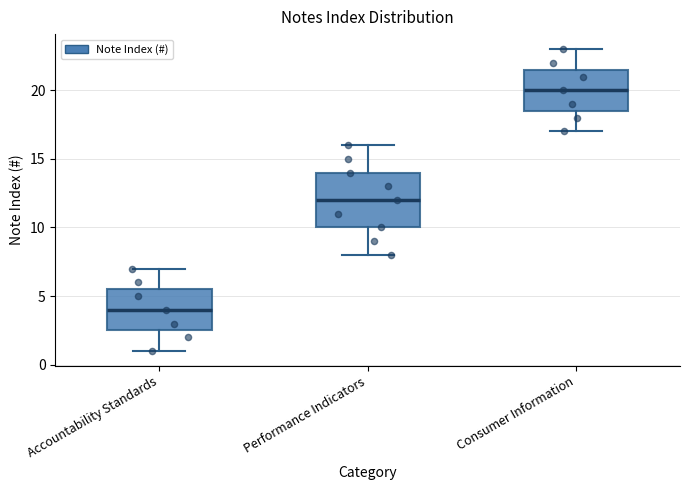

Reading left to right, read every box against the y-axis: the position of its median line, the range the box covers, and the ends of its whiskers. The values are not printed on the chart, so give them approximately, as read against the axis.

Accountability Standards: median 4.0, box 2.5 to 5.5, whiskers 1.0 to 7.0
Performance Indicators: median 12.0, box 10.0 to 14.0, whiskers 8.0 to 16.0
Consumer Information: median 20.0, box 18.5 to 21.5, whiskers 17.0 to 23.0